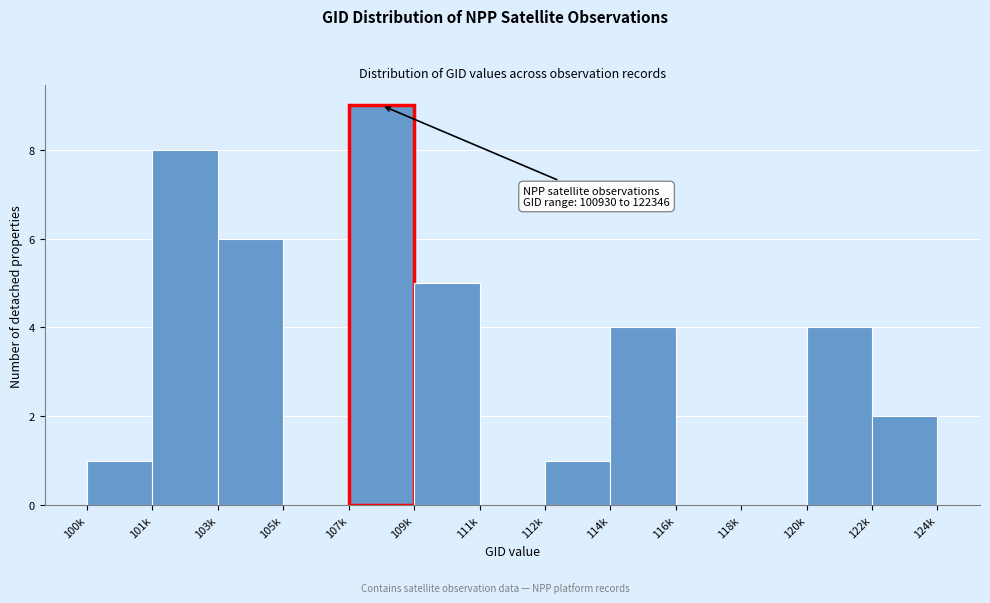

Reading left to right, transcribe all the data shown in this chart.

100k=1	101k=8	103k=6	105k=0	107k=9	109k=5	111k=0	112k=1	114k=4	116k=0	118k=0	120k=4	122k=2